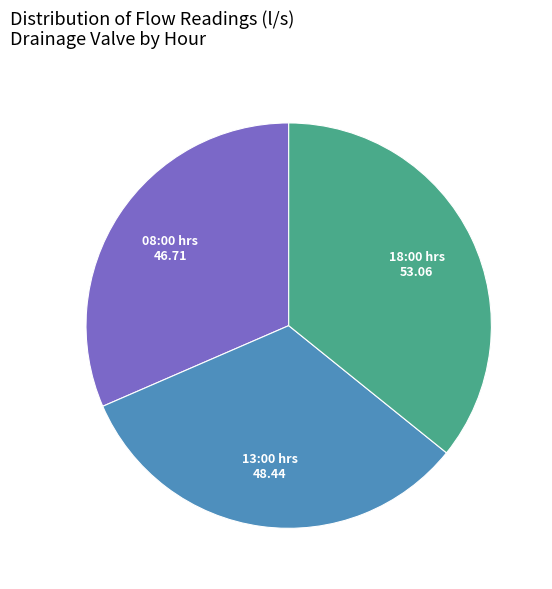

Is there any slice that represents more than half of the pie?

No